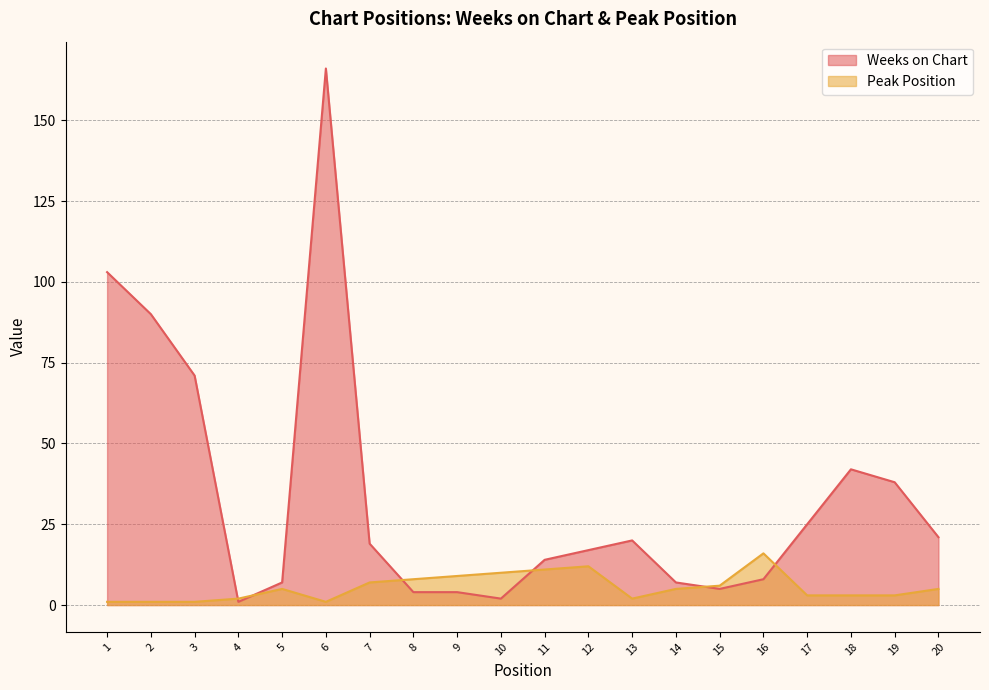

What is the sum of the Weeks on Chart values at 2 and 19?

128